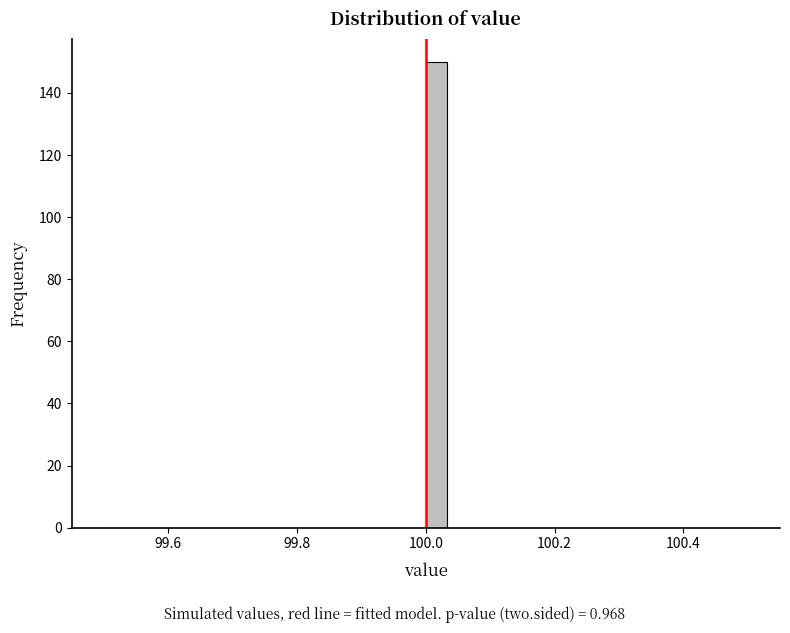

Around what value on the x-axis is the tallest bar? Give the approximate position of its centre, as read against the axis.

100.02